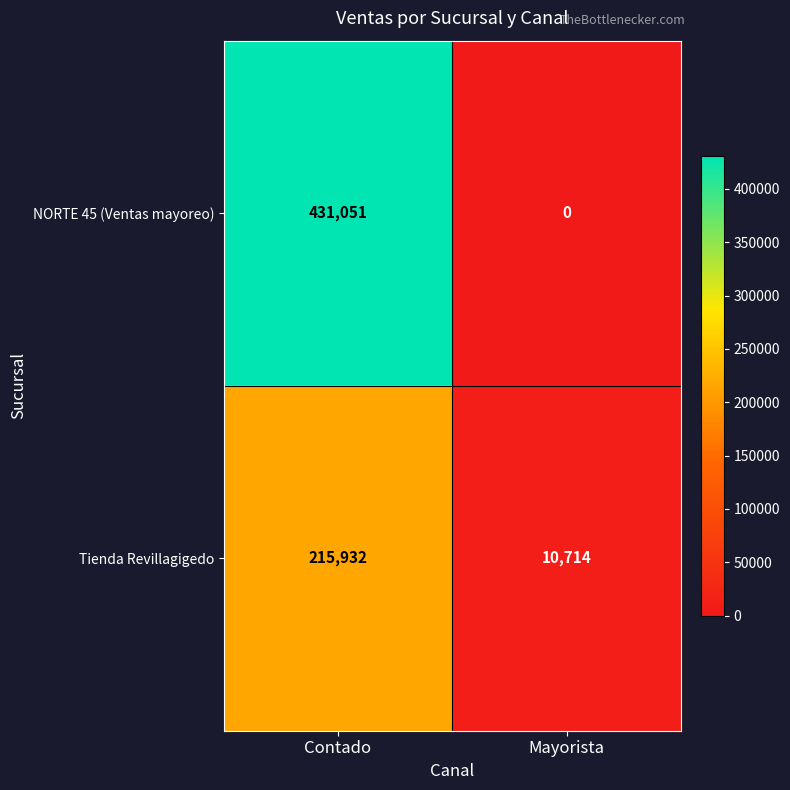

Reading left to right, what are all the values shown in this chart?

NORTE 45 (Ventas mayoreo): 431051	0
Tienda Revillagigedo: 215932	10714